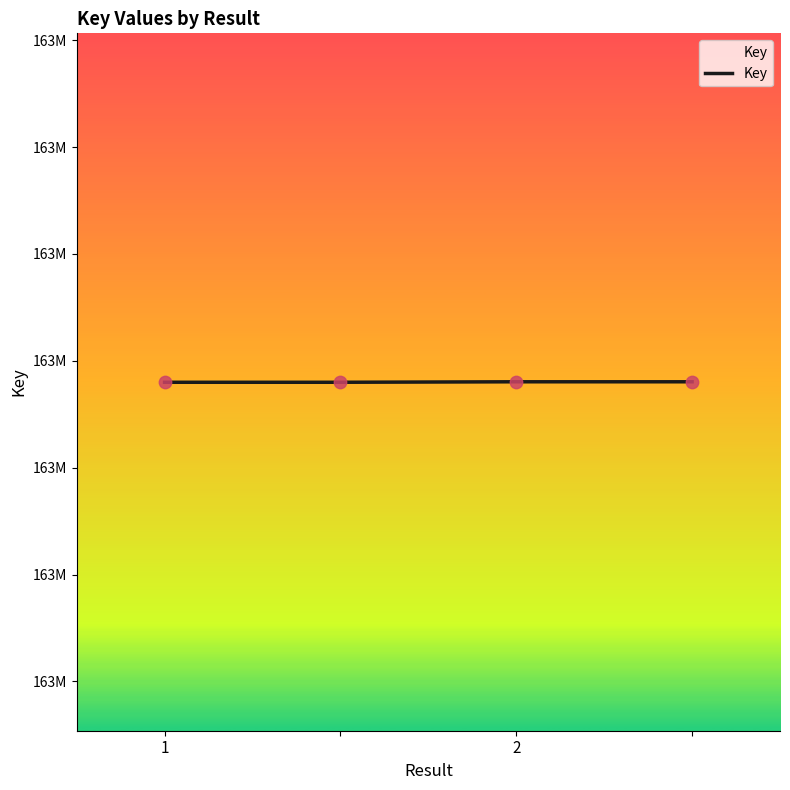

Is this an area chart (filled region under the line)?

Yes